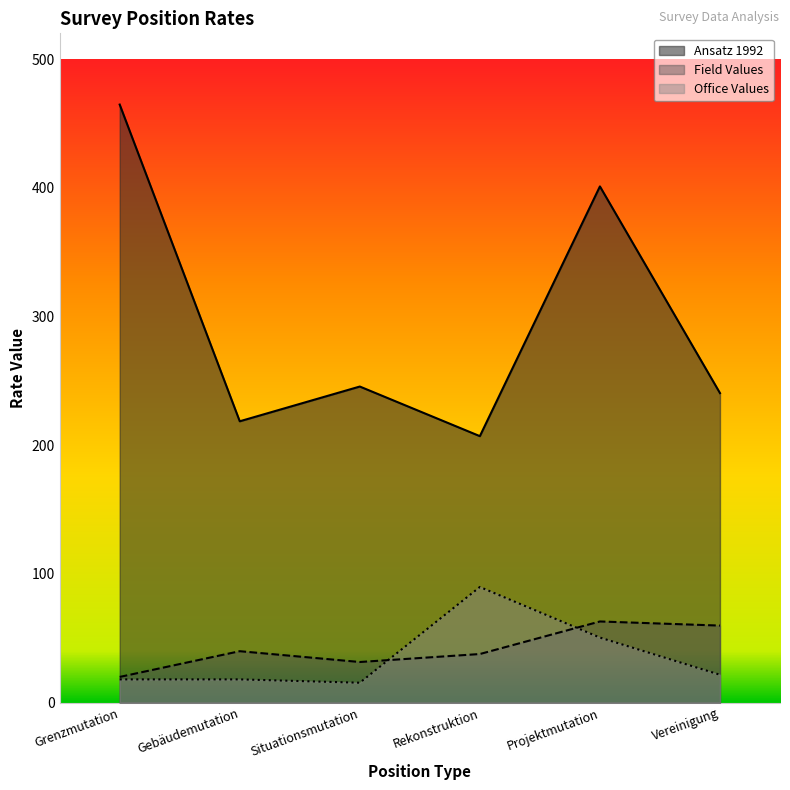

What are all the series names shown in the legend?

Ansatz 1992, Field Values, Office Values